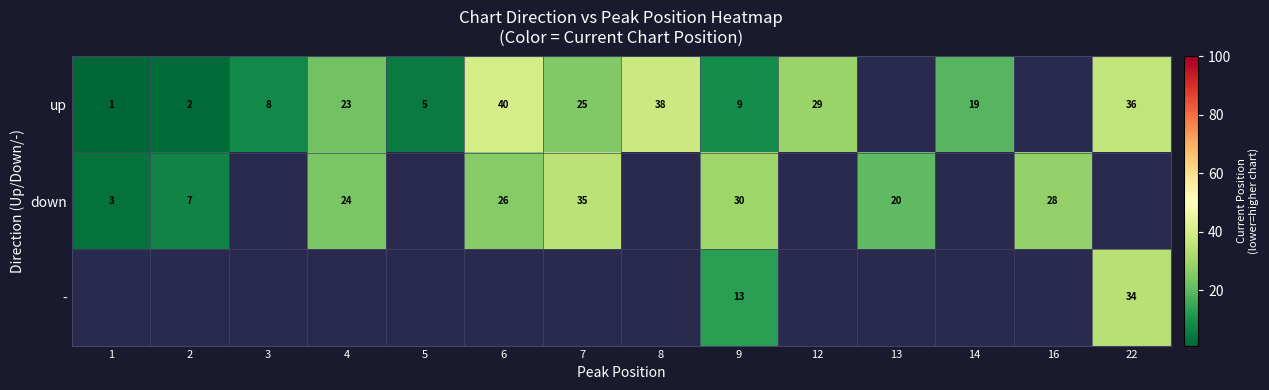

At which category is the sum across all series the highest?

9